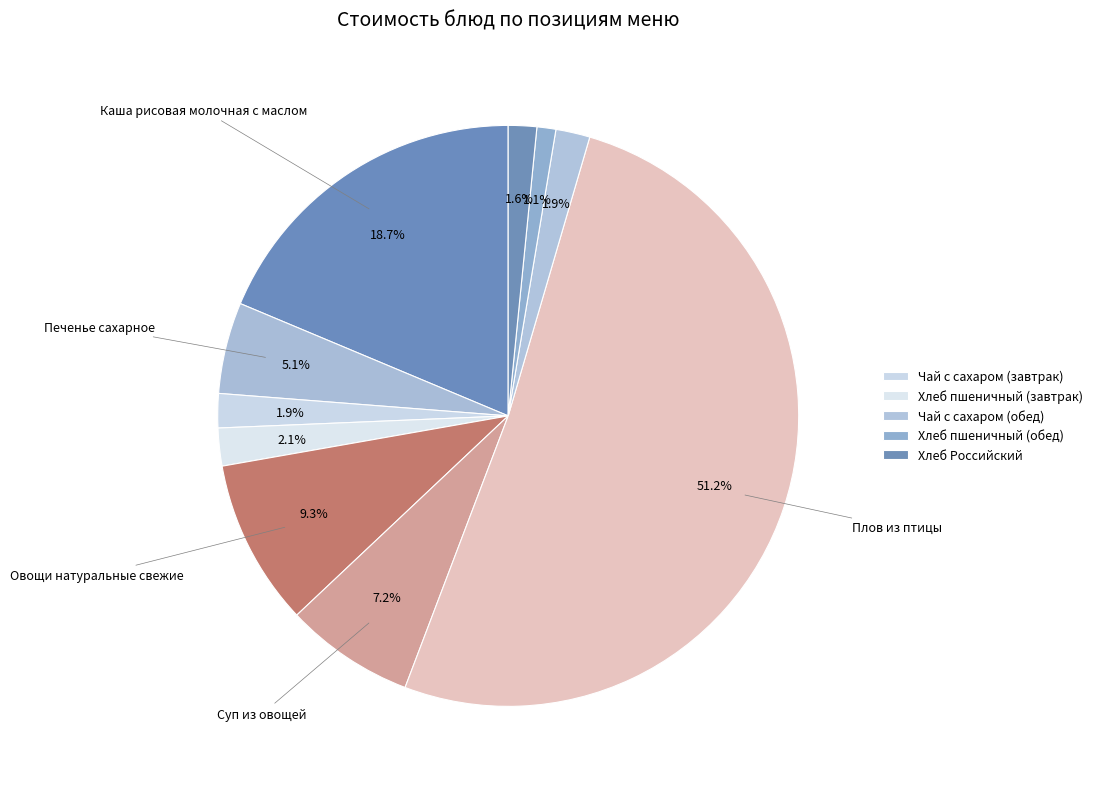

How many segments does this pie chart have?

10